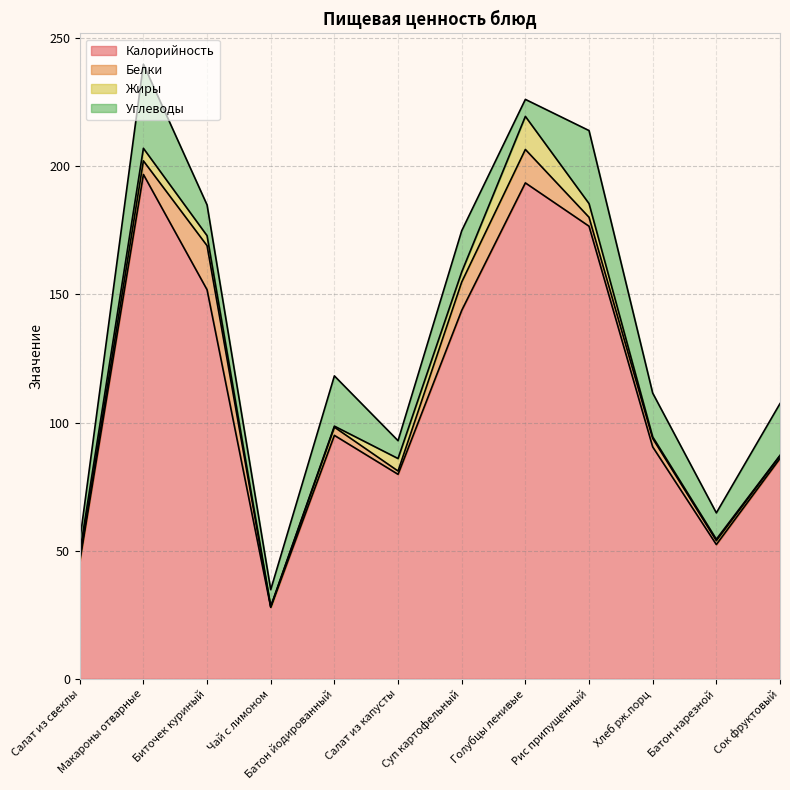

What is the maximum value shown in the chart?

196.8